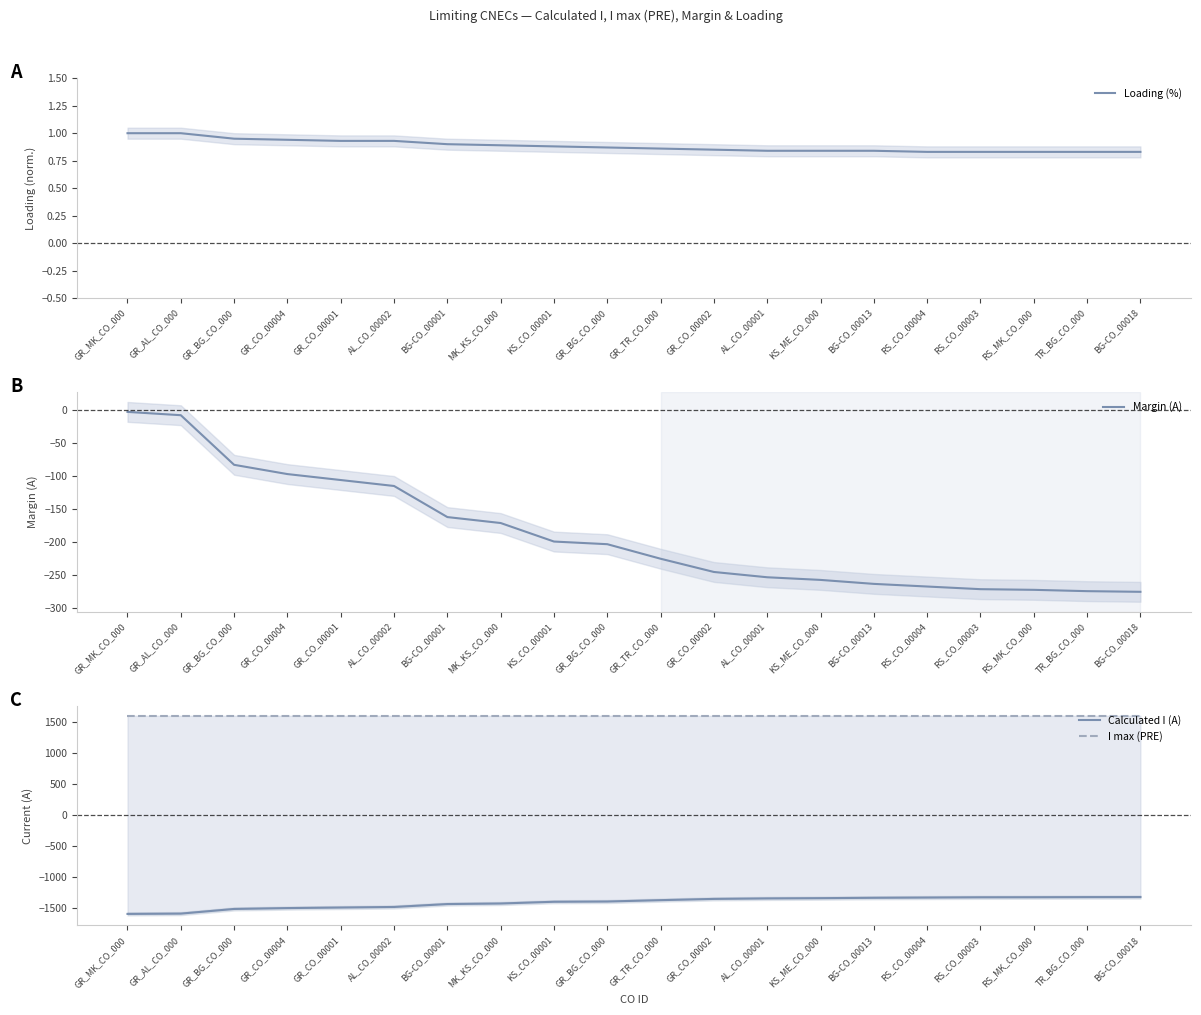

Rank the series at AL_CO_00001 from lowest to highest value.

Calculated I (A), Margin (A), Loading (%), I max (PRE)